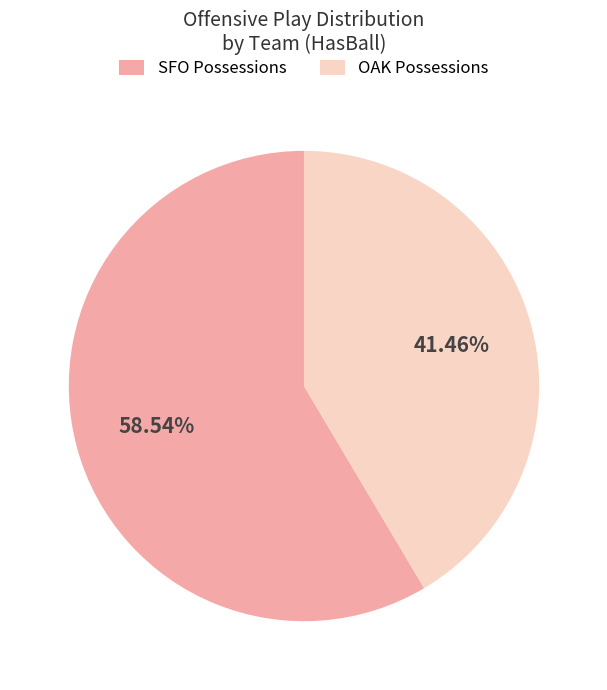

Do OAK and SFO together represent more than half of the pie?

Yes